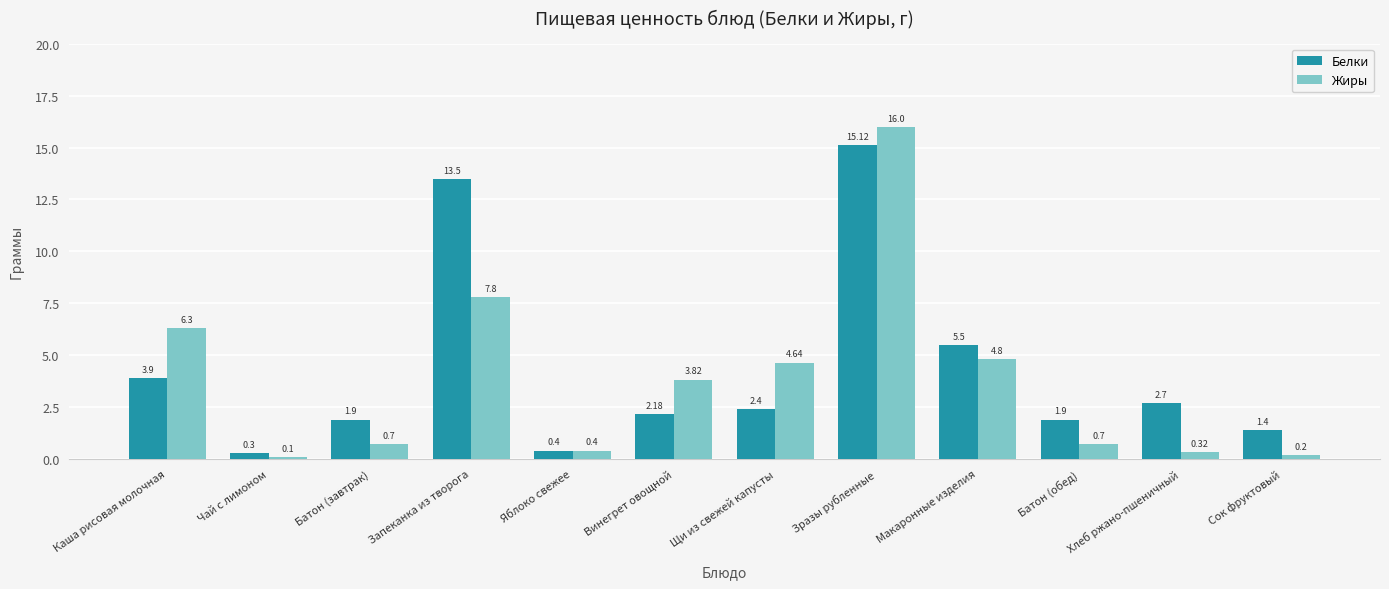

What is the difference between the highest and lowest values at Макаронные изделия?

0.7